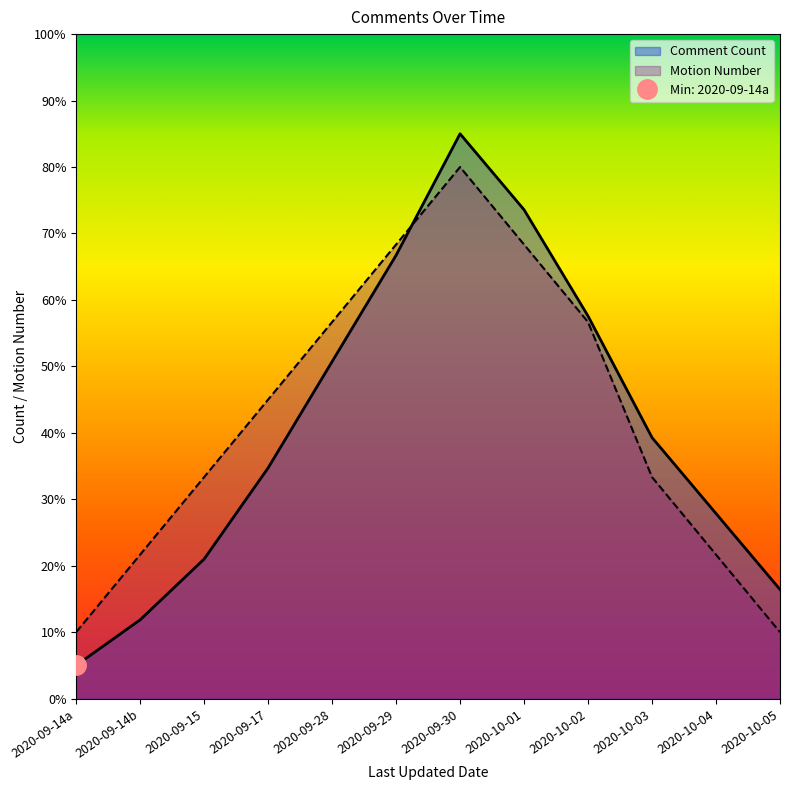

Which series has the widest spread of values?

Comment Count